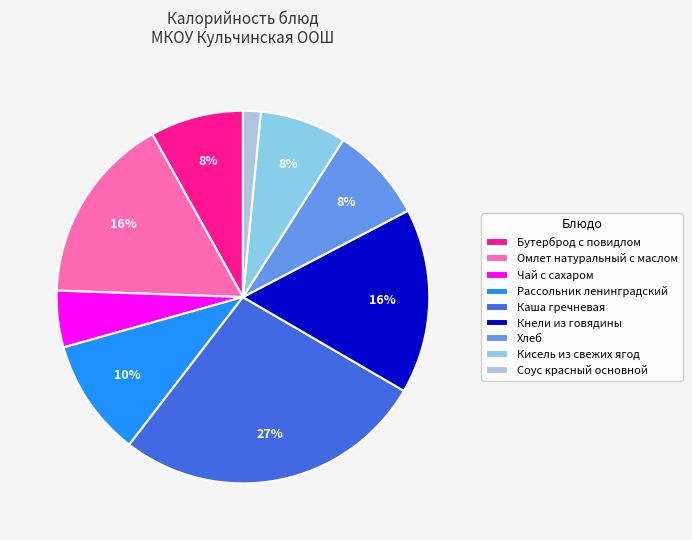

Which slice is the smallest?

Соус красный основной